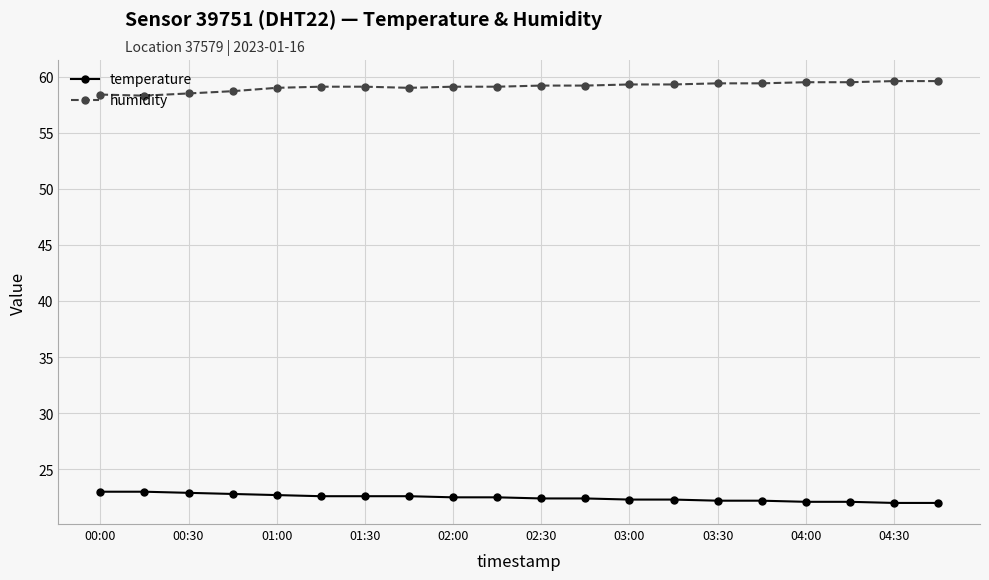

What is the minimum value shown in the chart?

22.0